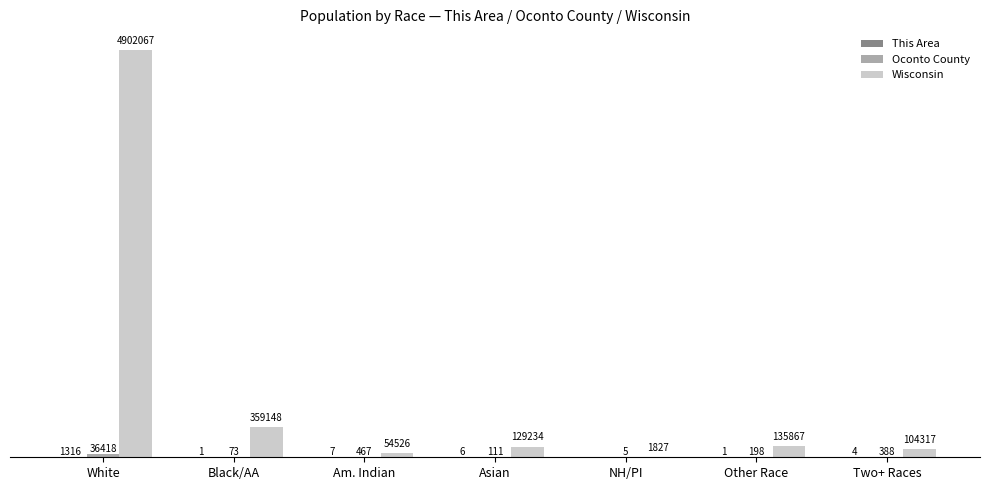

Does the chart contain stacked bars?

No